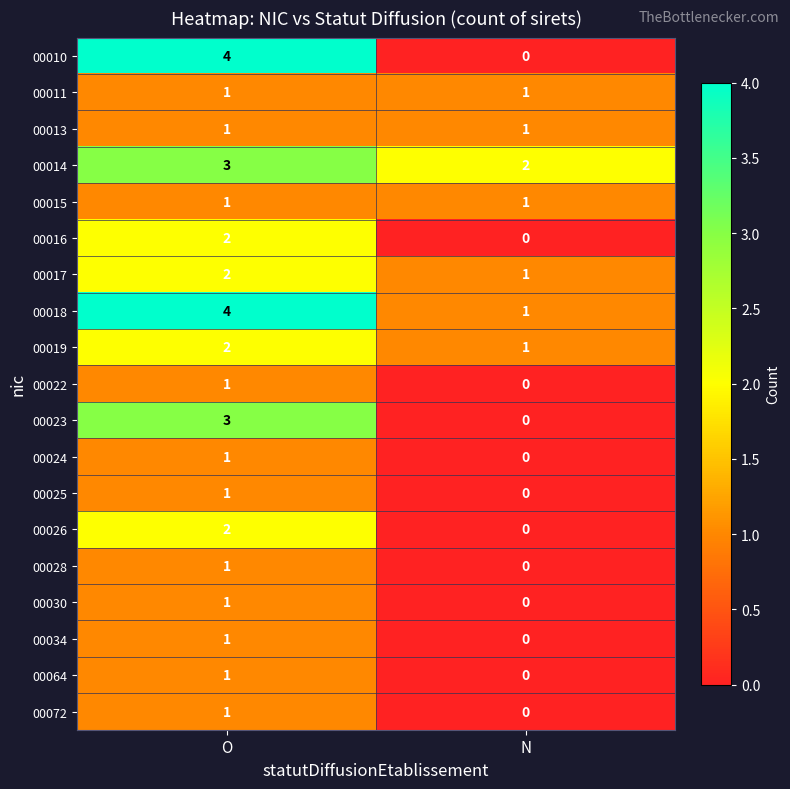

How many categories are shown in the chart?

2